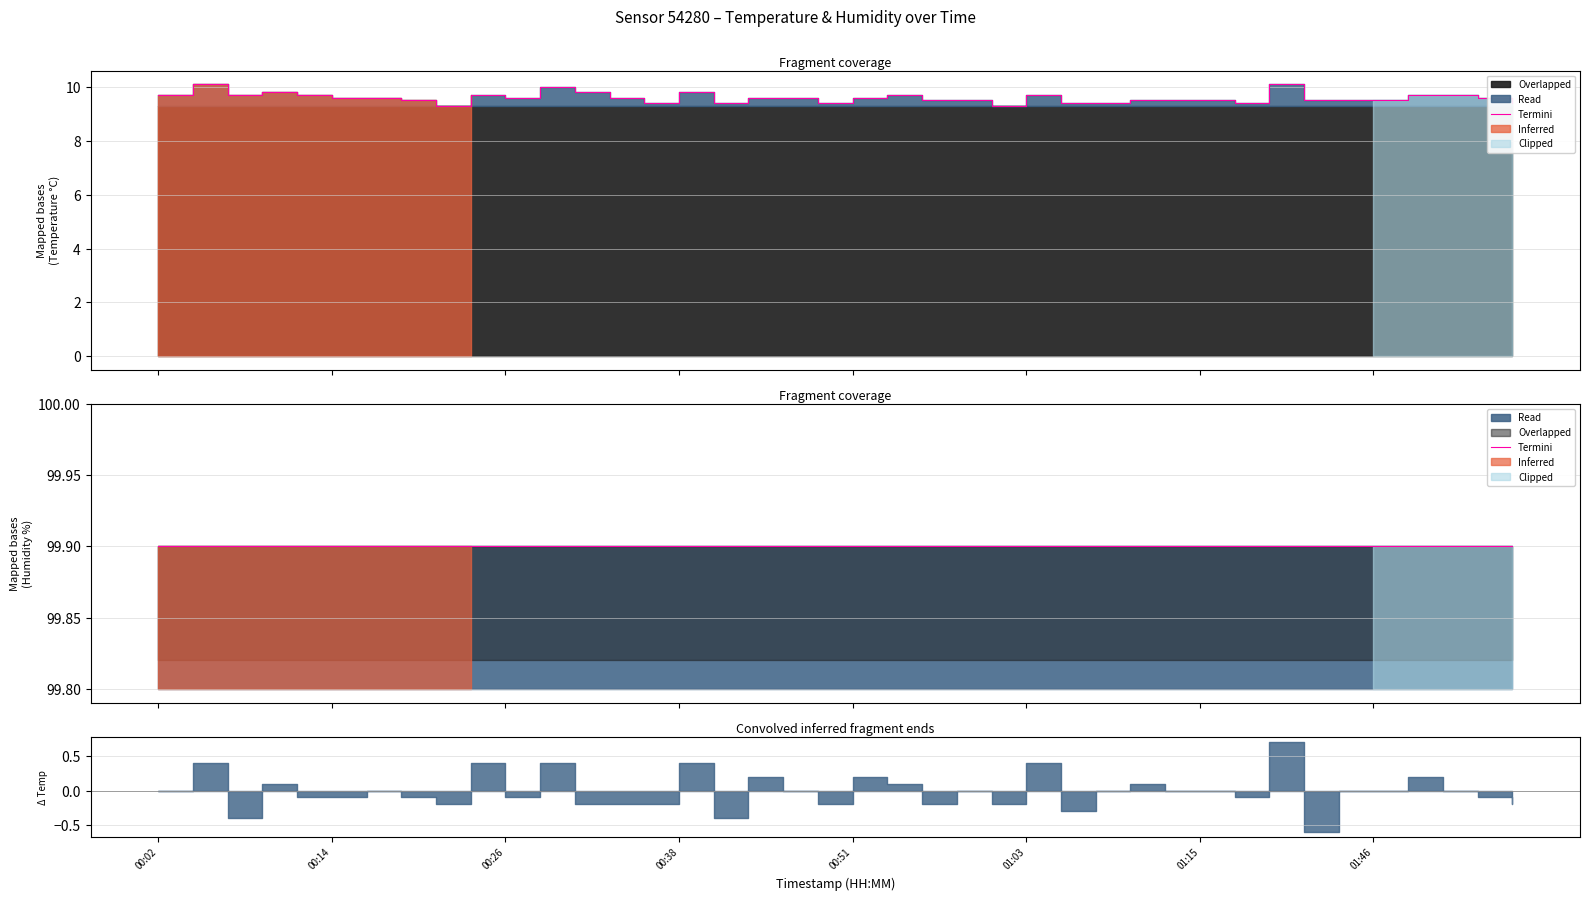

What is the label of the 8th point from the right?

01:21